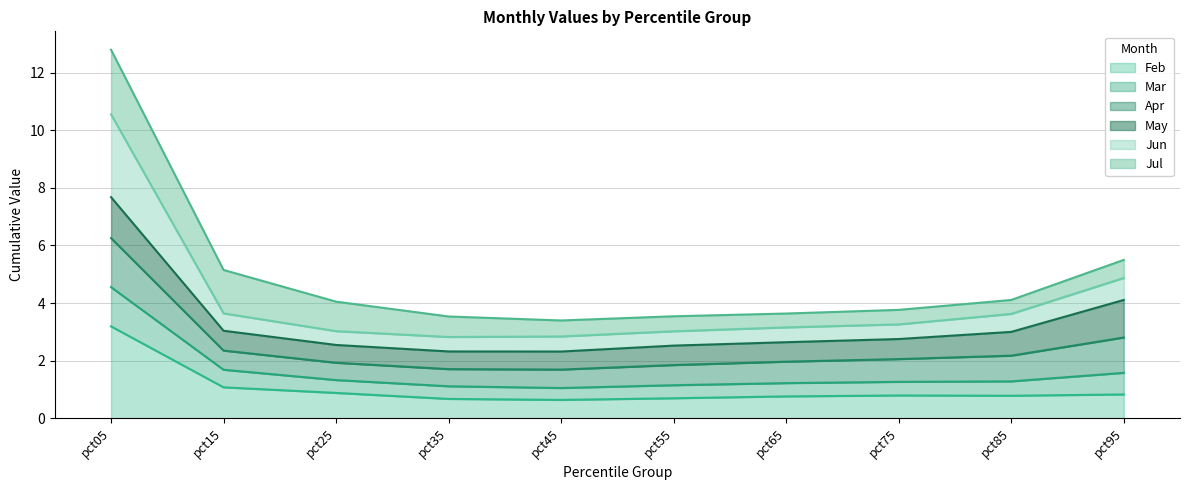

True or false: Feb has a value of 0.7 at pct55.

True